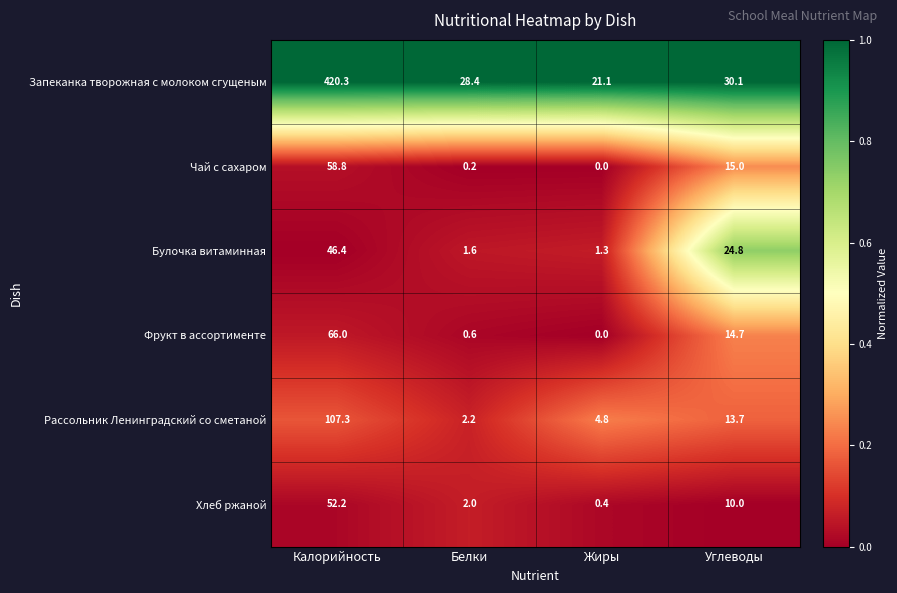

Is it true that Булочка витаминная equals 1.3 at Жиры?

True